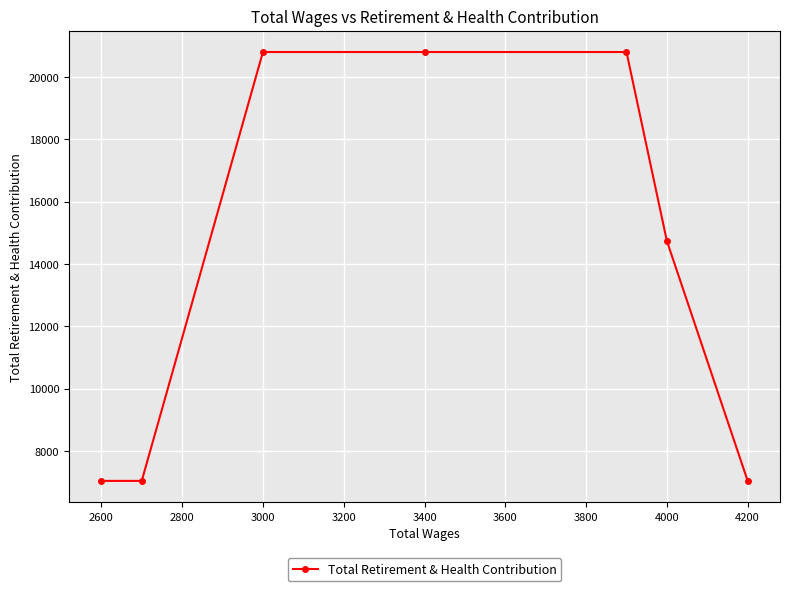

Reading right to left, transcribe all the data shown in this chart.

7040	14737	20801	20801	20801	7040	7040